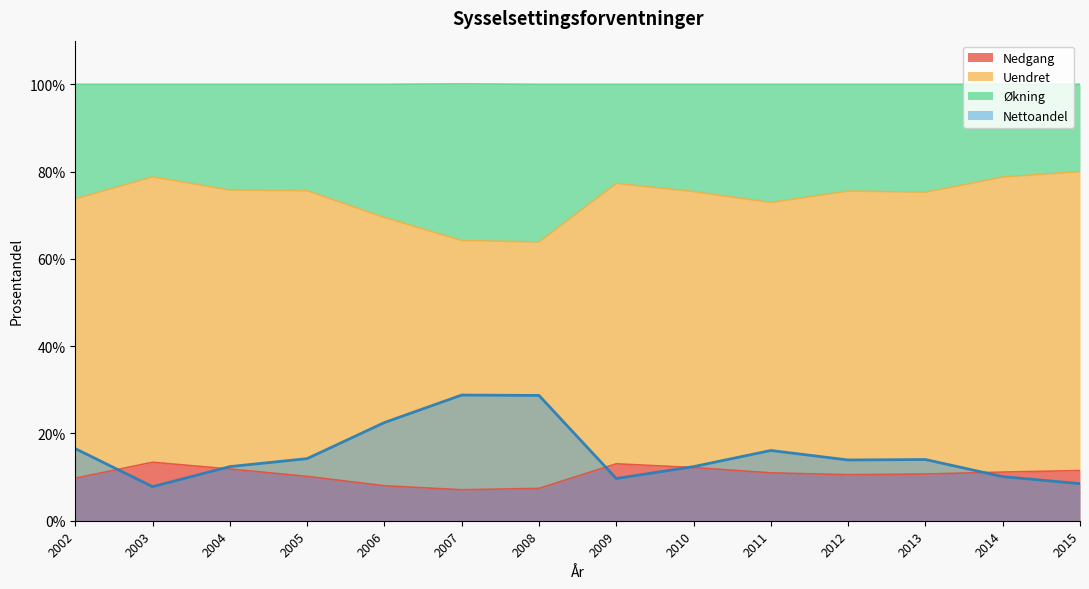

What is the value of the Nedgang point at the 10th from the left?

11.0